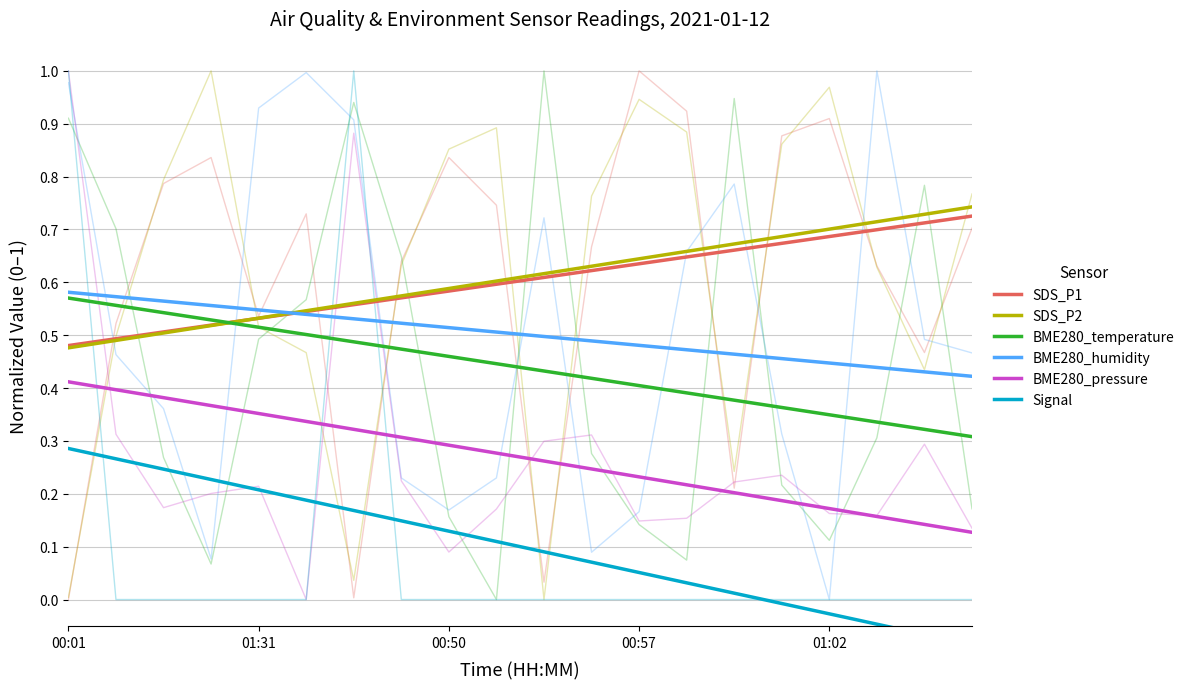

Reading right to left, what are all the values shown in this chart?

SDS_P1: 0.7	0.7	0.7	0.7	0.7	0.7	0.6	0.6	0.6	0.6	0.6	0.6	0.6	0.6	0.5	0.5	0.5	0.5	0.5	0.5
SDS_P2: 0.7	0.7	0.7	0.7	0.7	0.7	0.7	0.6	0.6	0.6	0.6	0.6	0.6	0.6	0.5	0.5	0.5	0.5	0.5	0.5
BME280_temperature: 0.3	0.3	0.3	0.3	0.4	0.4	0.4	0.4	0.4	0.4	0.4	0.5	0.5	0.5	0.5	0.5	0.5	0.5	0.6	0.6
BME280_humidity: 0.4	0.4	0.4	0.4	0.5	0.5	0.5	0.5	0.5	0.5	0.5	0.5	0.5	0.5	0.5	0.5	0.6	0.6	0.6	0.6
BME280_pressure: 0.1	0.1	0.2	0.2	0.2	0.2	0.2	0.2	0.2	0.3	0.3	0.3	0.3	0.3	0.3	0.4	0.4	0.4	0.4	0.4
Signal: -0.1	-0.1	-0.0	-0.0	-0.0	0.0	0.0	0.1	0.1	0.1	0.1	0.1	0.1	0.2	0.2	0.2	0.2	0.2	0.3	0.3